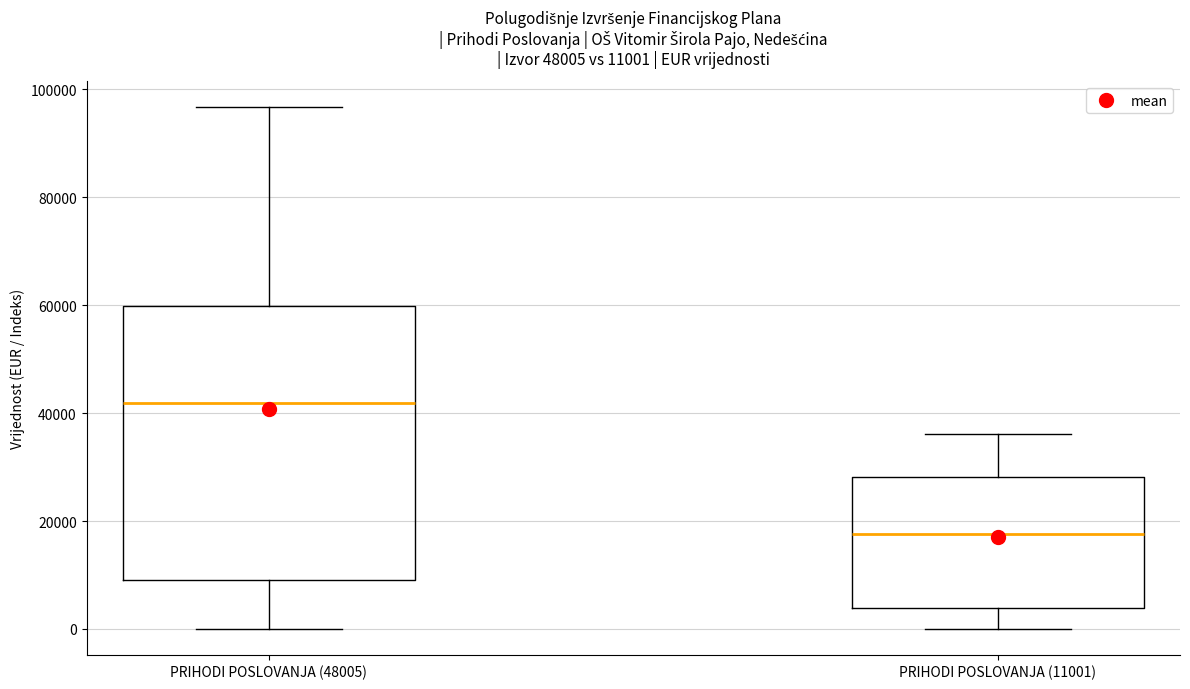

Comparing the boxes themselves (not the whiskers), which one is the tallest?

PRIHODI POSLOVANJA (48005)